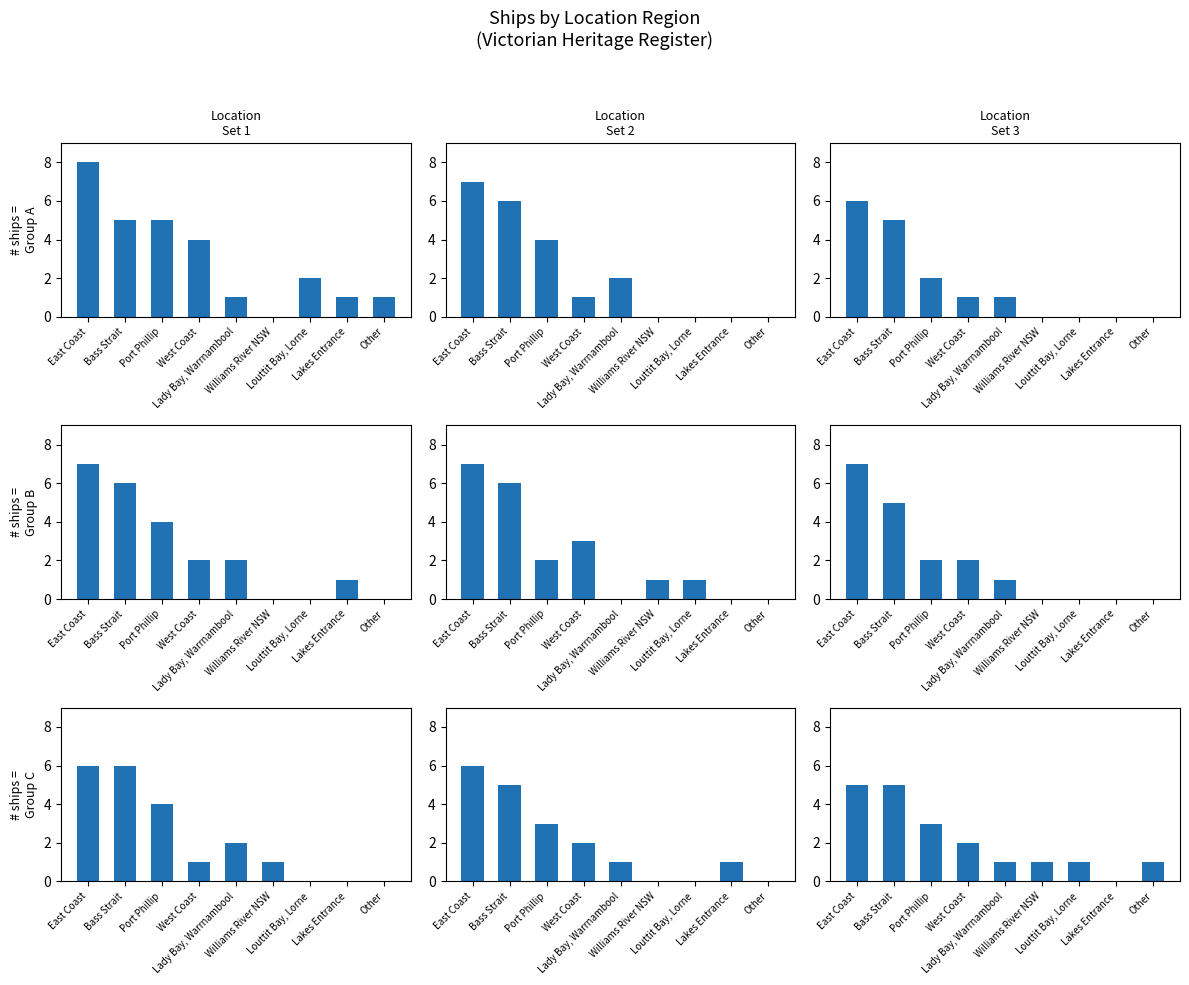

What is the difference between the second highest and minimum values?

5